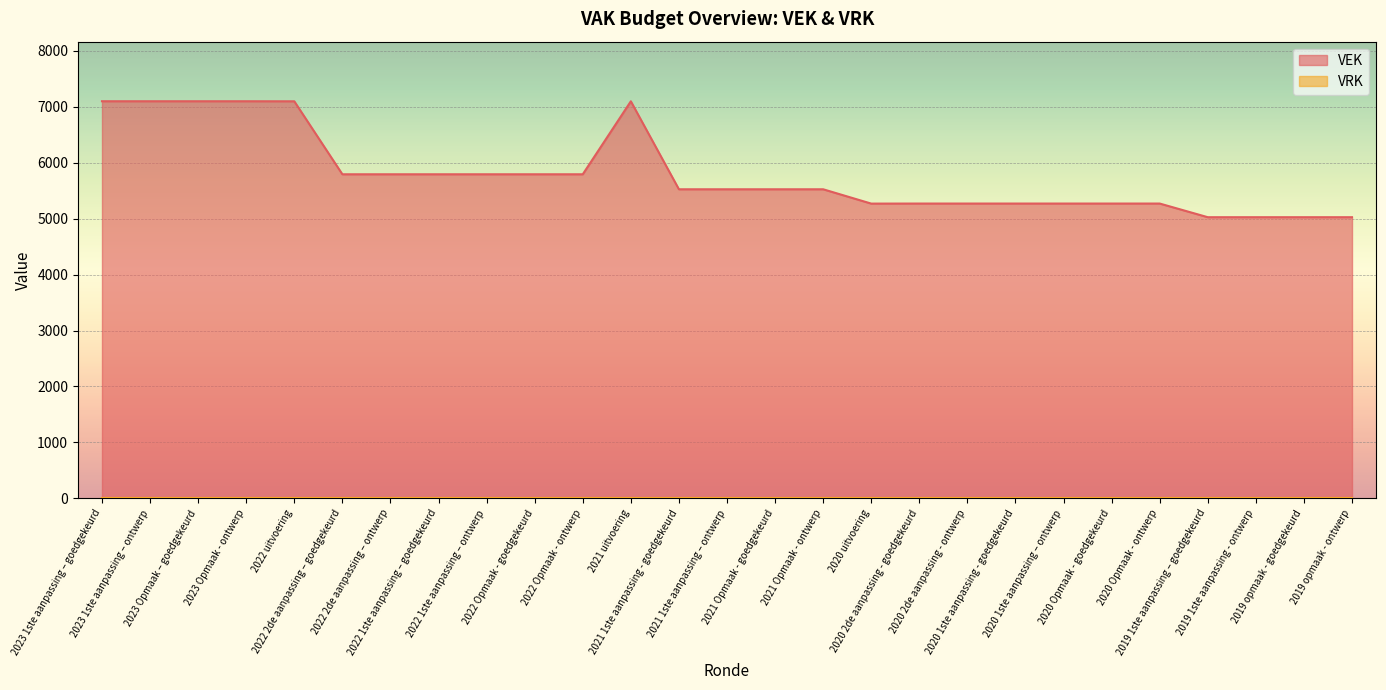

True or false: the data shows 5269 at 2020 1ste aanpassing – ontwerp.

True